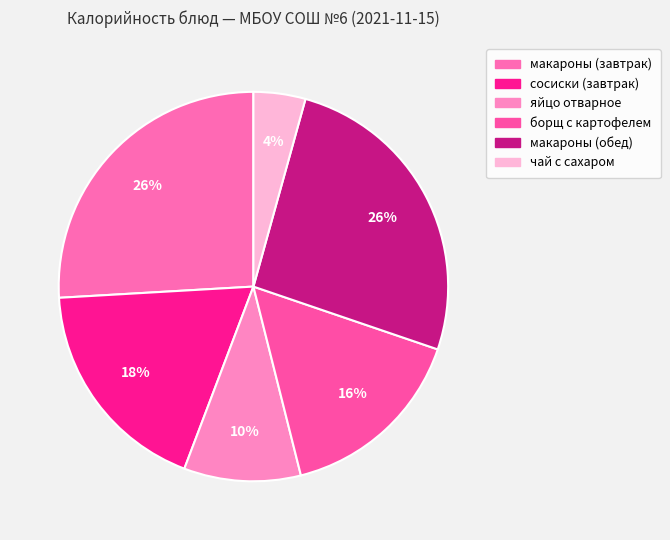

How many segments does this pie chart have?

6